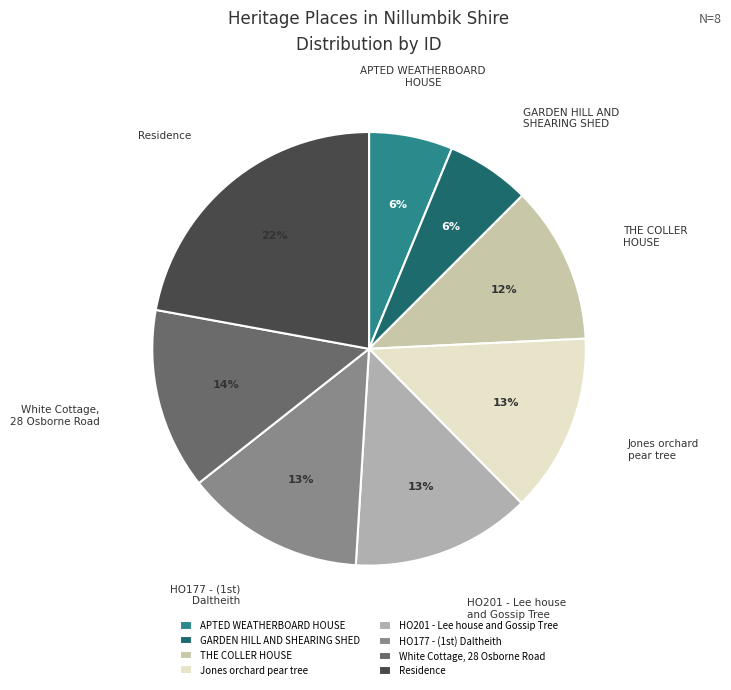

To the nearest percent, what is the difference between the largest and smallest slice percentages?

16%